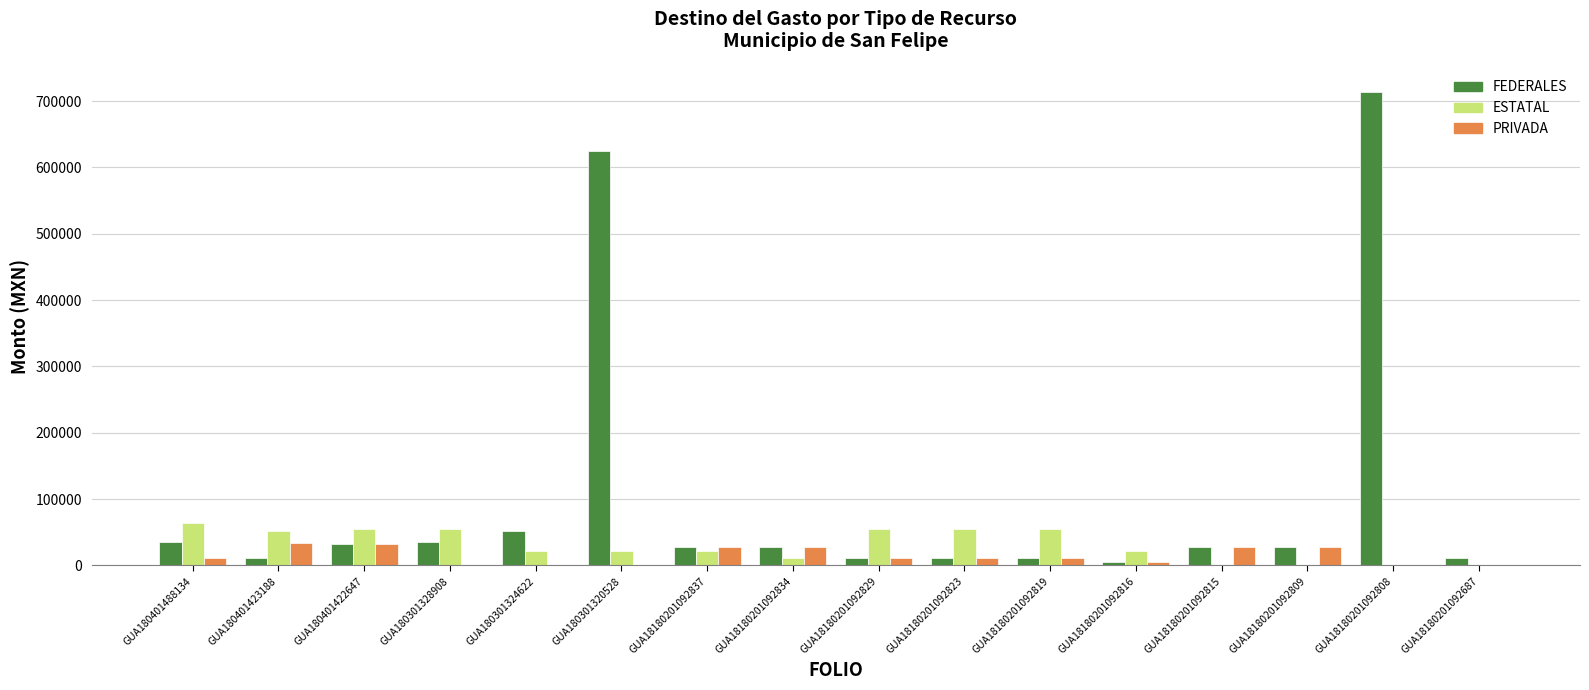

The value of ESTATAL at GUA180301328908 is 55200.0. True or false?

True